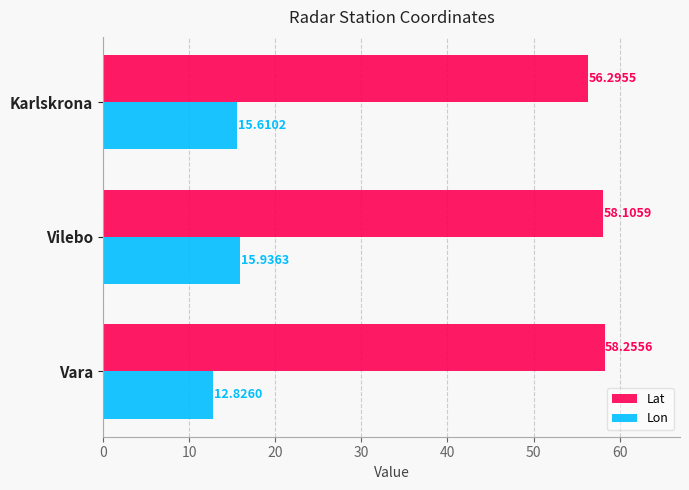

What is the difference between the second highest and minimum values in the Lat series?

1.8